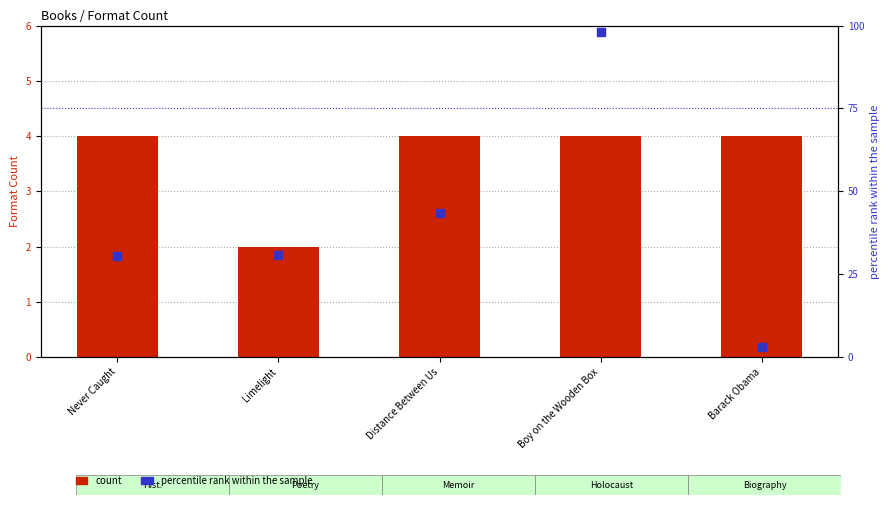

Which series contains the lowest Y value?

count